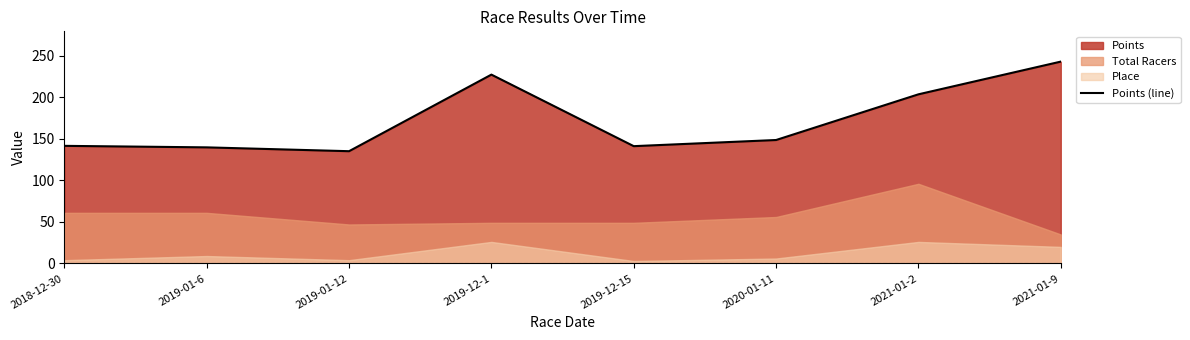

How many interior local peaks (higher than both neighbors) does the data have?

1